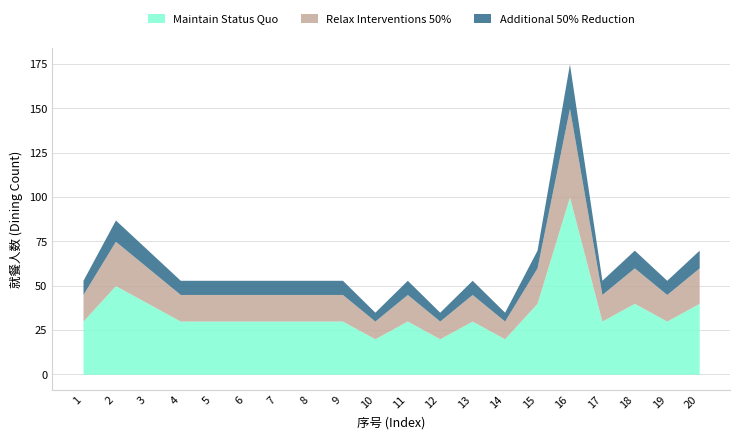

At which label is Additional 50% Reduction closest to 15?

2